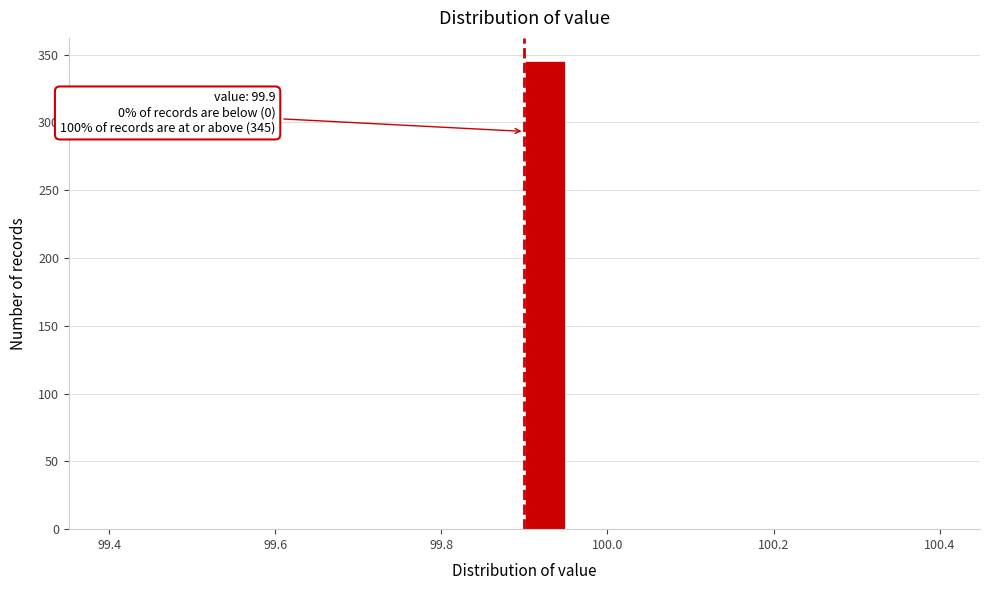

Read against the x-axis, roughly where is the centre of the tallest bar?

99.92